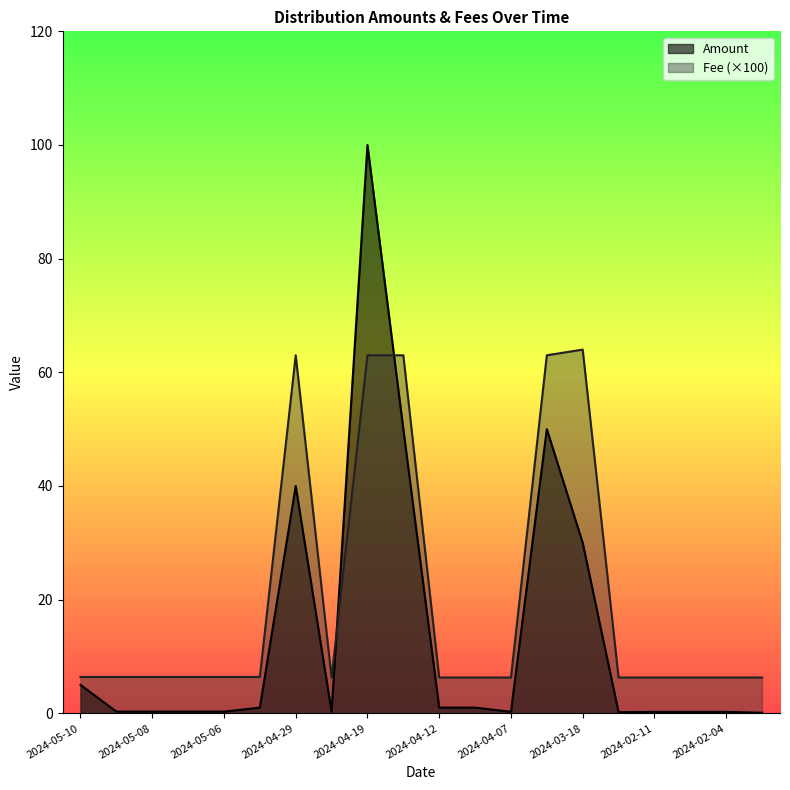

Reading left to right, extract all data points from this chart.

Amount: 5.0	0.3	0.3	0.3	0.3	1.0	40.0	0.3	100.0	50.0	1.0	1.0	0.3	50.0	30.0	0.2	0.2	0.2	0.2	0.1
Fee: 6.4	6.4	6.4	6.4	6.4	6.4	63.0	6.3	63.0	63.0	6.3	6.3	6.3	63.0	64.0	6.3	6.3	6.3	6.3	6.3